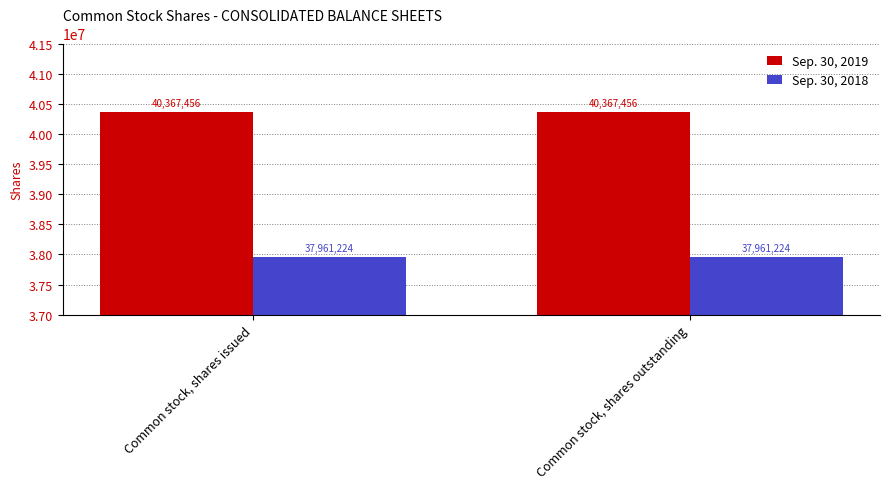

Is the value of Sep. 30, 2018 at Common stock, shares outstanding greater than the value of Sep. 30, 2019 at Common stock, shares issued?

No